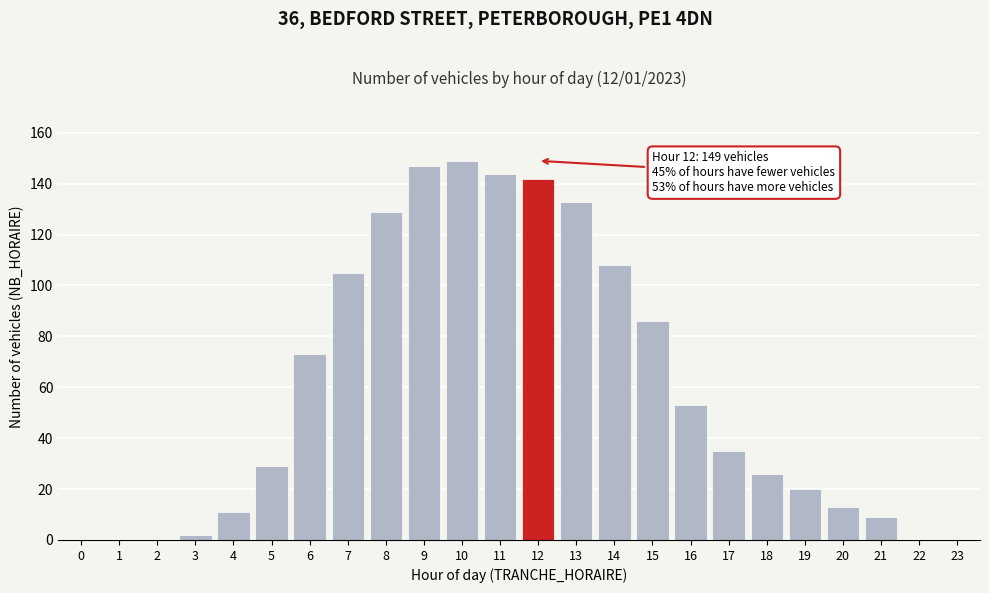

Reading left to right, what are all the values shown in this chart?

0=0	1=0	2=0	3=2	4=11	5=29	6=73	7=105	8=129	9=147	10=149	11=144	12=142	13=133	14=108	15=86	16=53	17=35	18=26	19=20	20=13	21=9	22=0	23=0